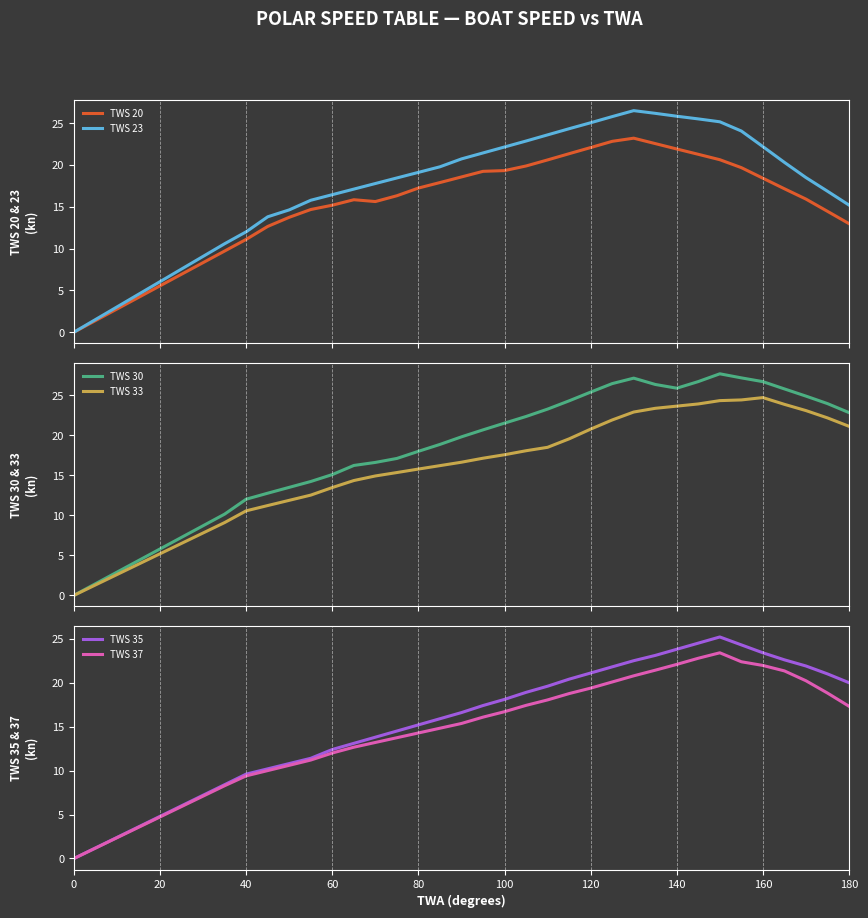

True or false: TWS 30 and TWS 37 intersect in this chart.

False